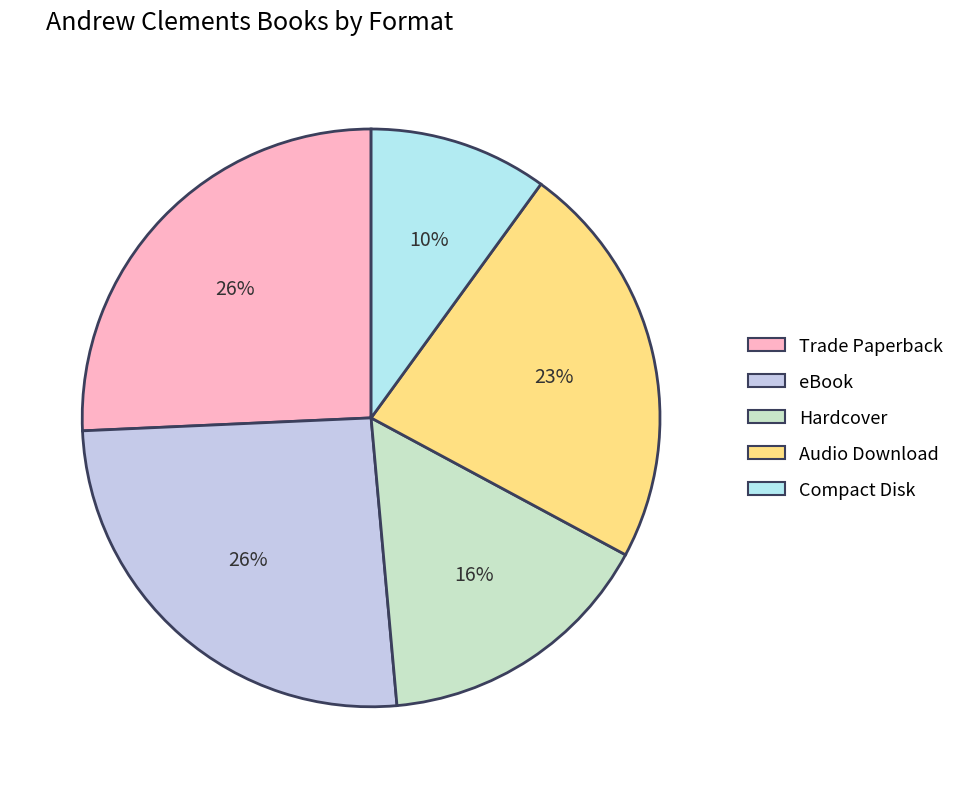

Does eBook account for over 50% of the chart?

No